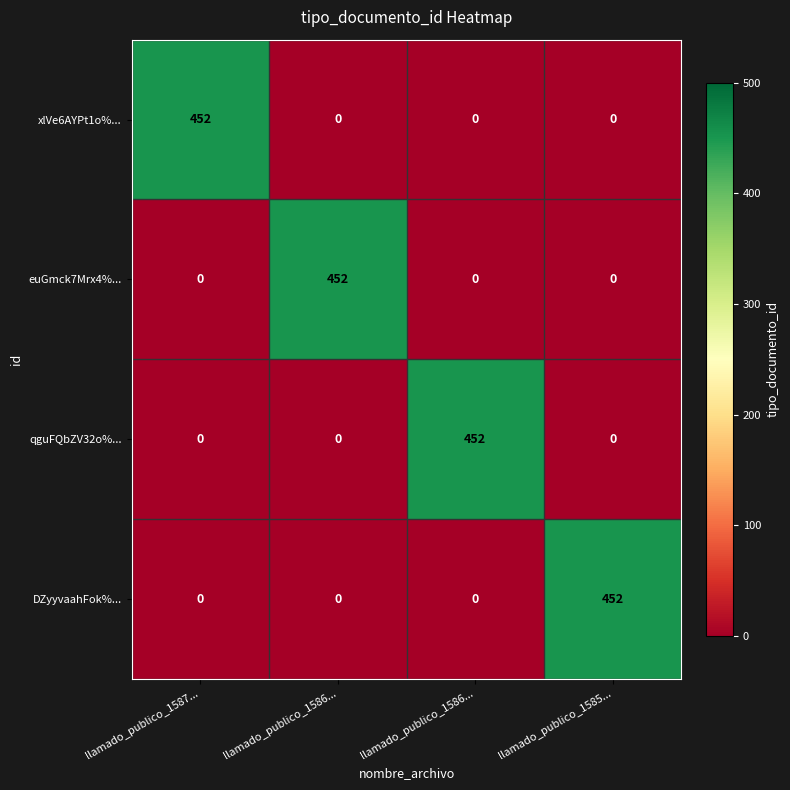

How many data points in DZyyvaahFok%... are above 0?

1